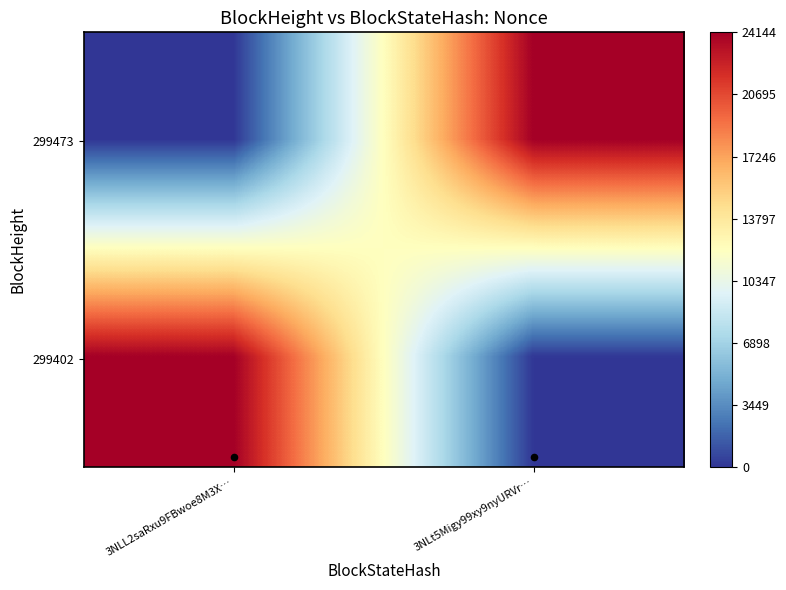

Count the number of categories in the chart.

2